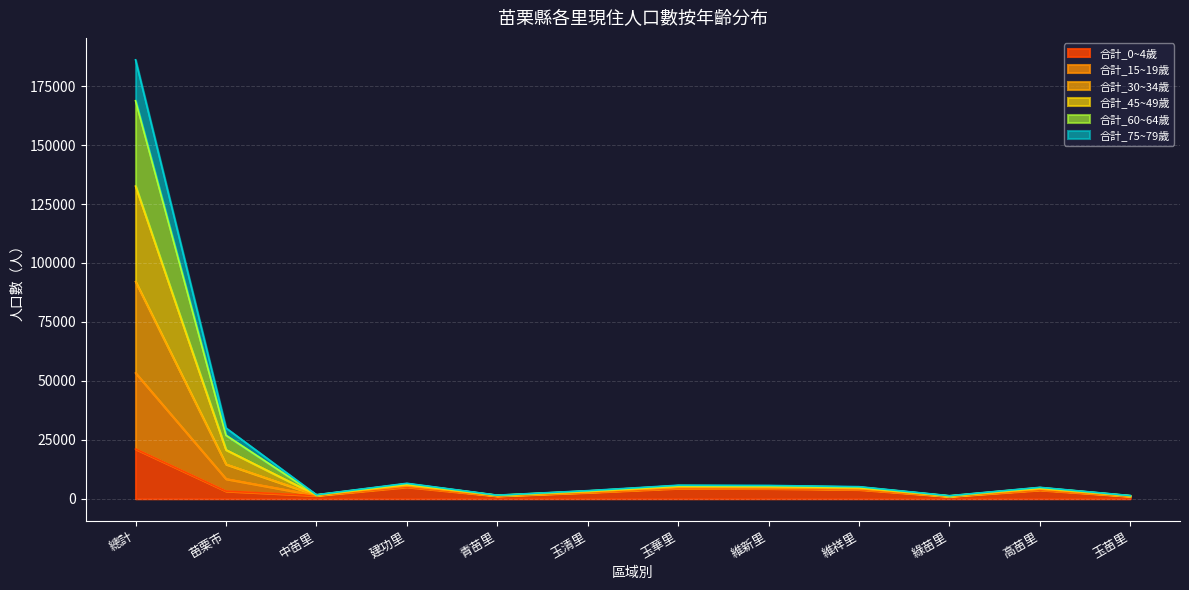

How many categories are shown in the chart?

12